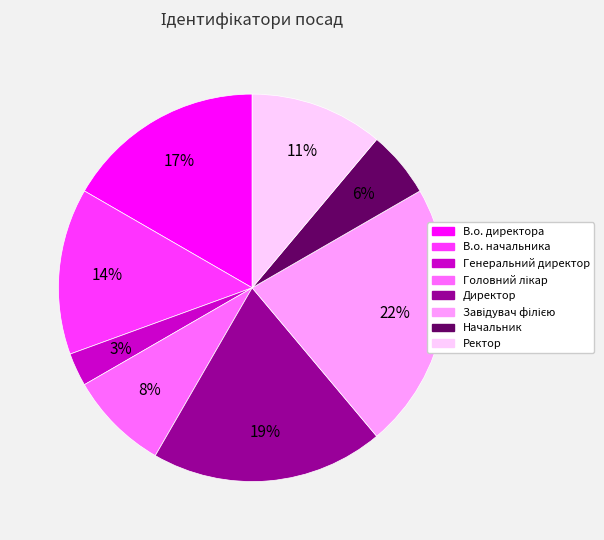

How many slices are in this pie chart?

8